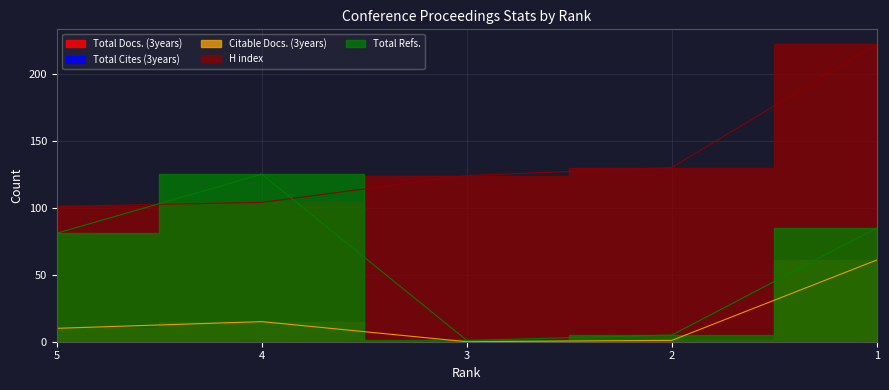

How many interior local valleys does the Total Refs. series have?

1